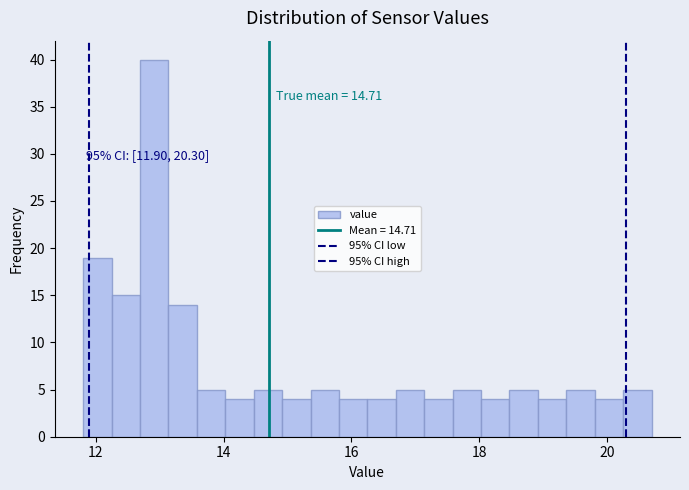

Around what value on the x-axis is the tallest bar? Give the approximate position of its centre, as read against the axis.

13.0